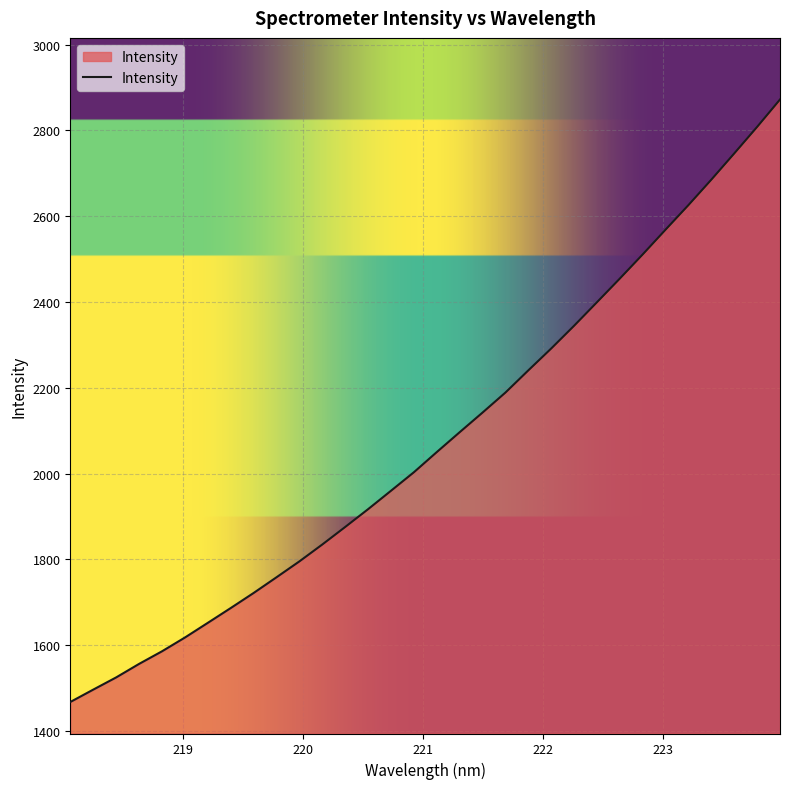

What is the smallest value displayed?

1467.8